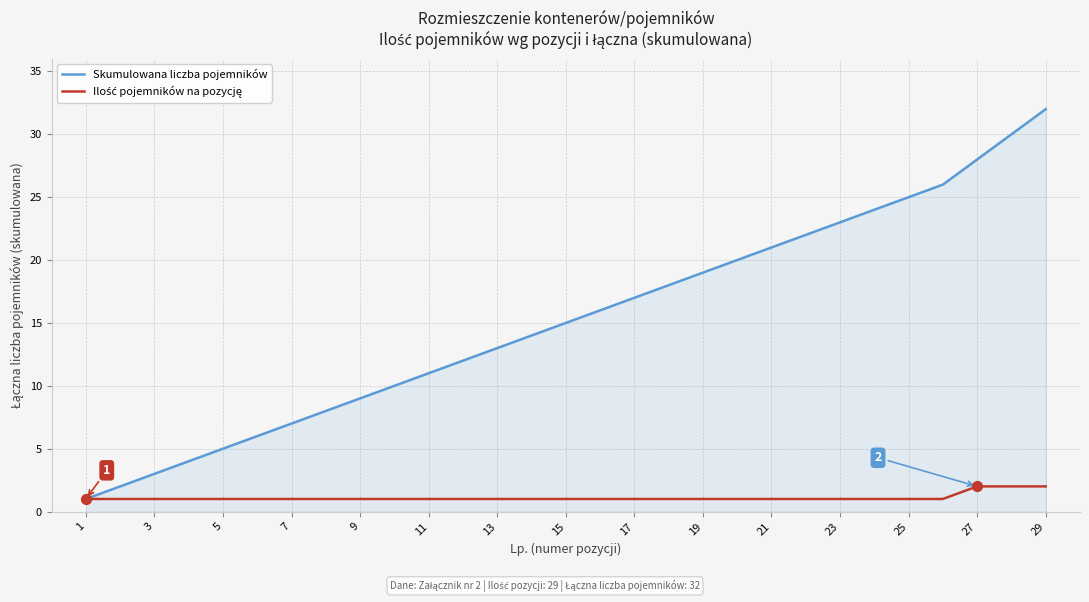

Which series has the largest range (max minus min)?

Skumulowana liczba pojemników